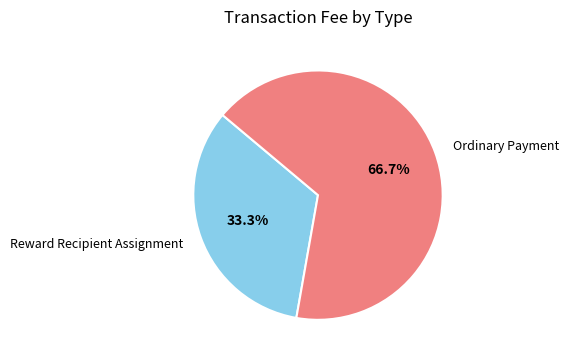

Is the sum of Ordinary Payment and Reward Recipient Assignment greater than half?

Yes